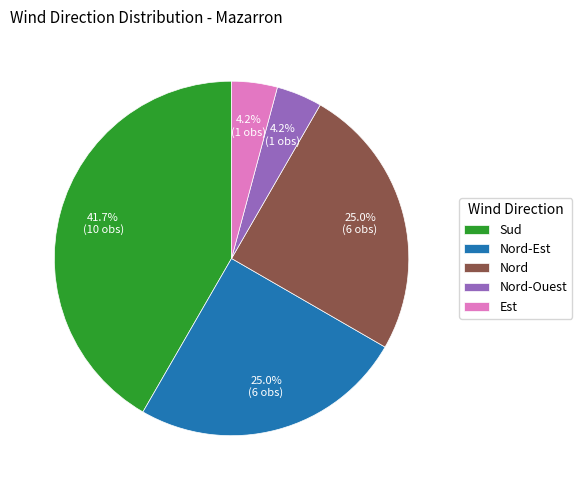

Does Nord account for over 50% of the chart?

No